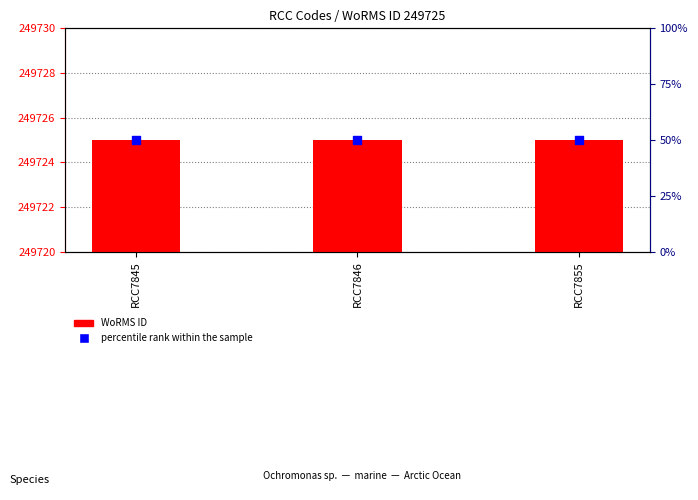

Which series has the widest spread of Y values?

WoRMS ID